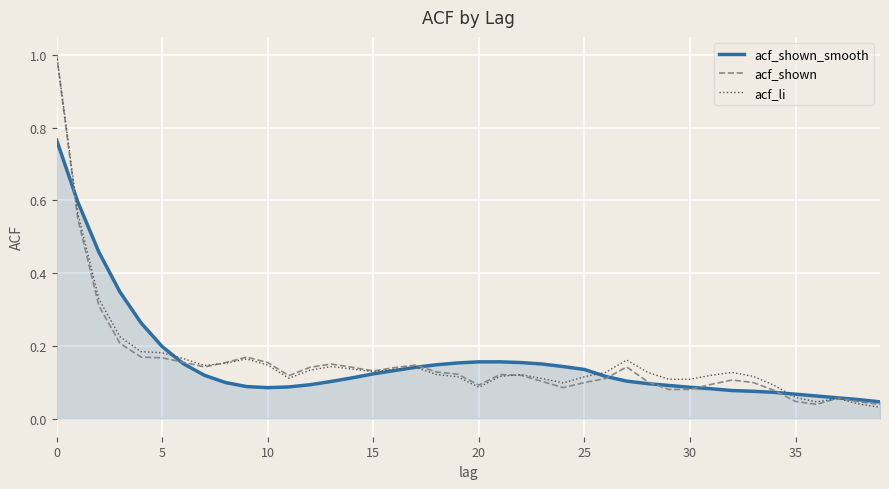

What is the maximum value for acf_shown?

1.0